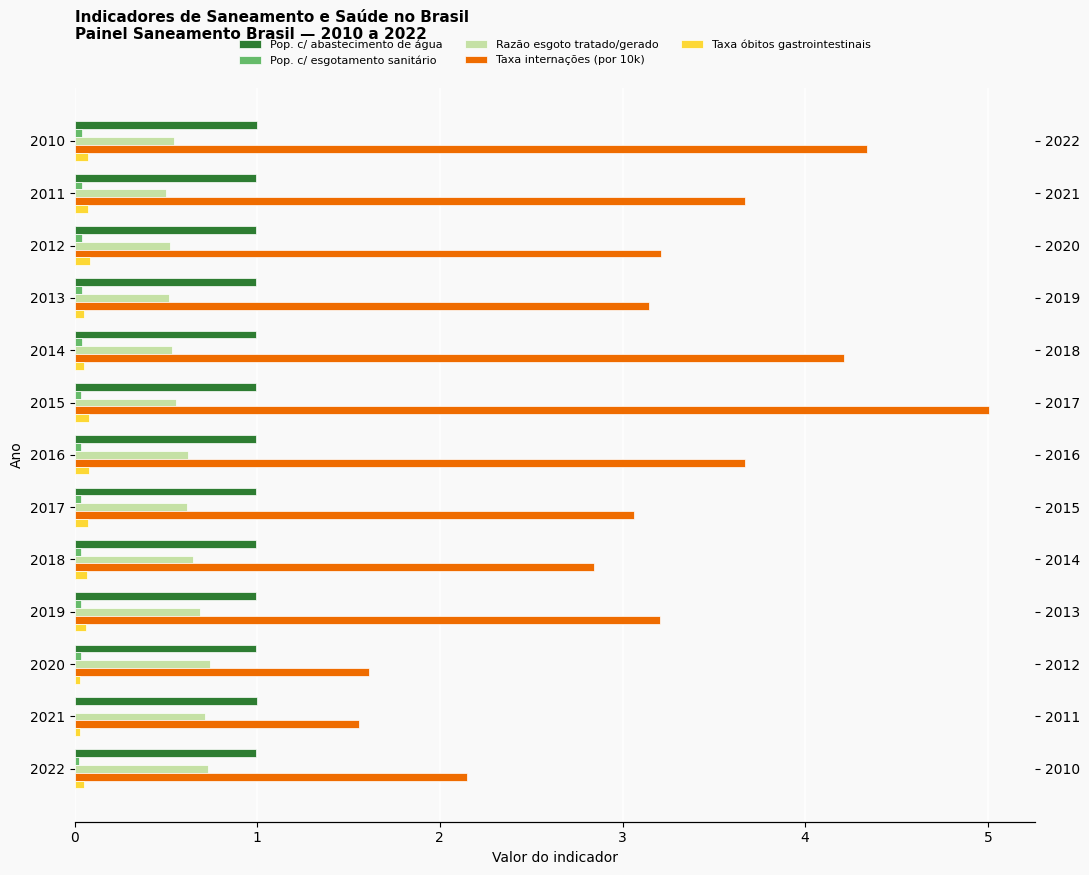

Is the value of Taxa óbitos gastrointestinais at 2016 greater than the value of Pop. c/ esgotamento sanitário at 2013?

Yes